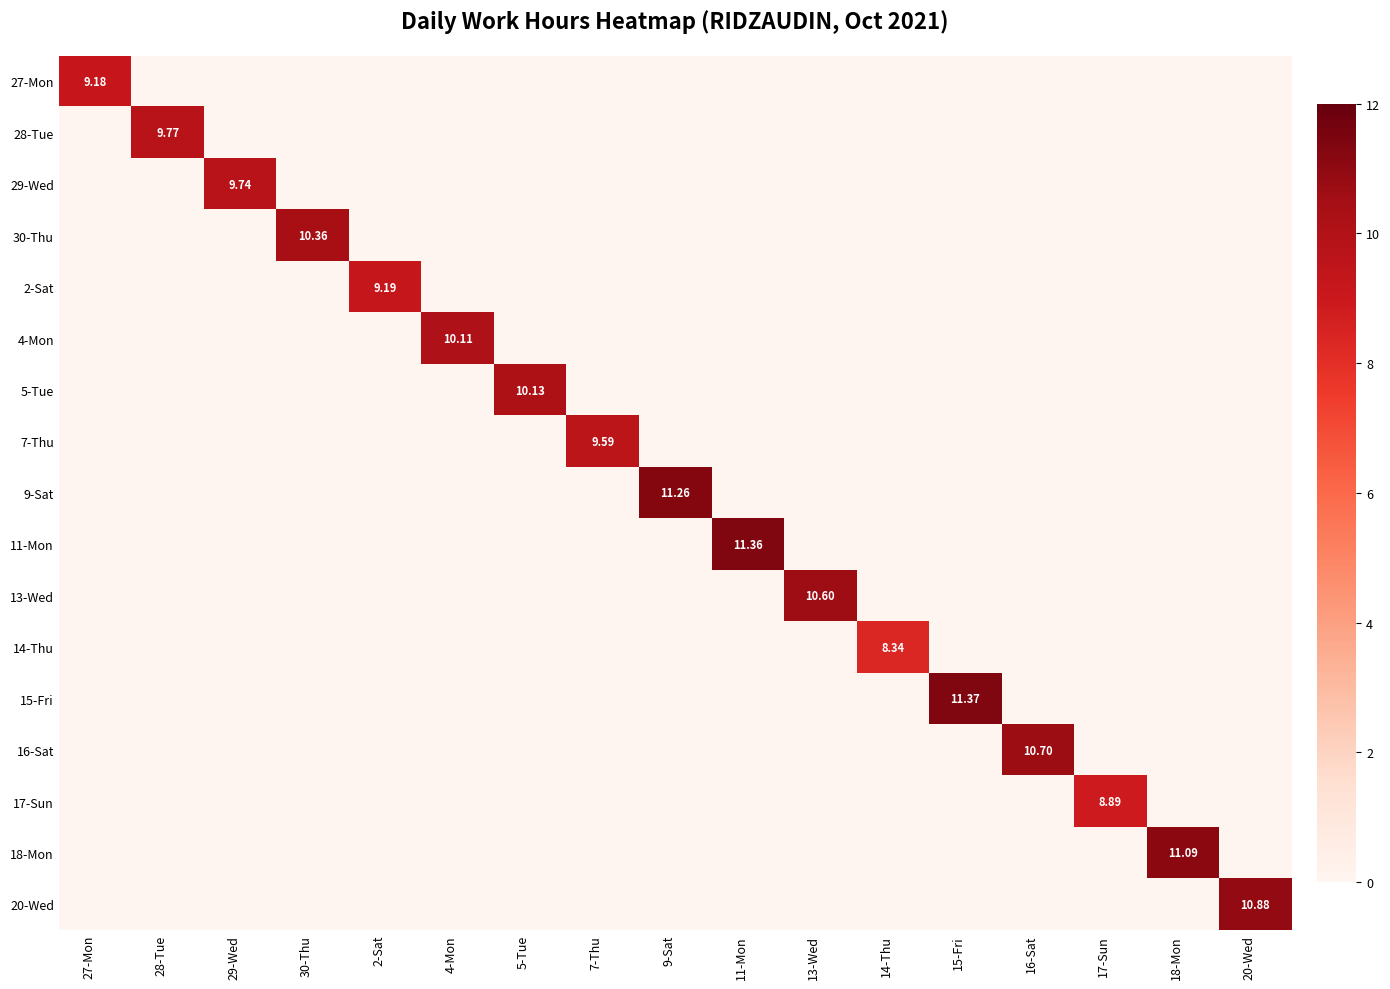

The 14-Thu series shows 0.0 at 29-Wed. True or false?

True